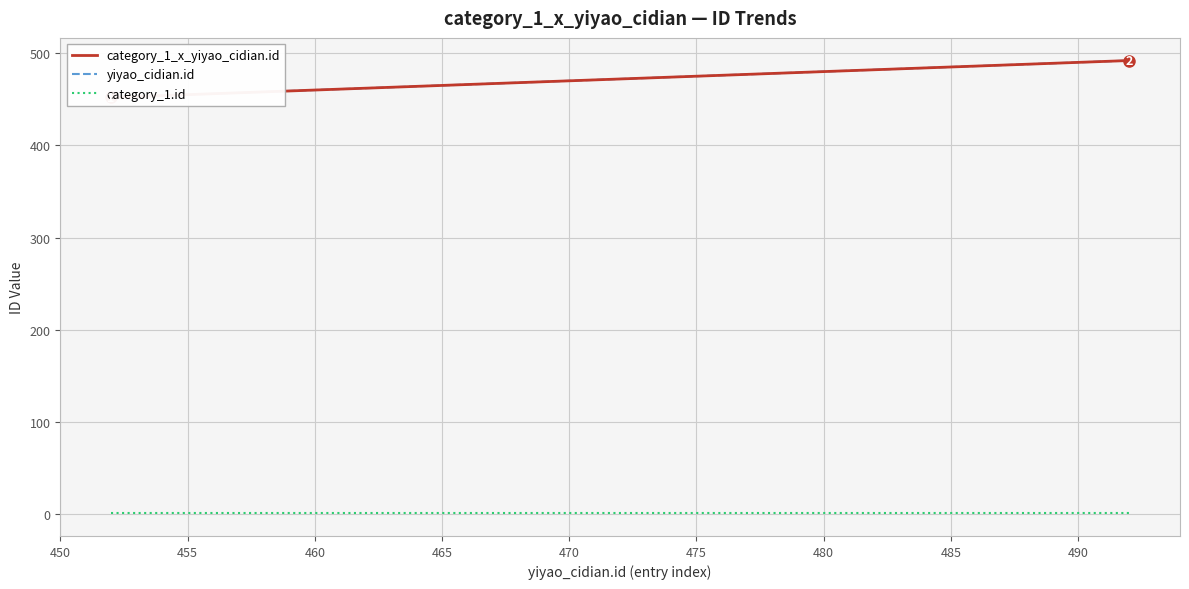

How many data points does each series have?

40